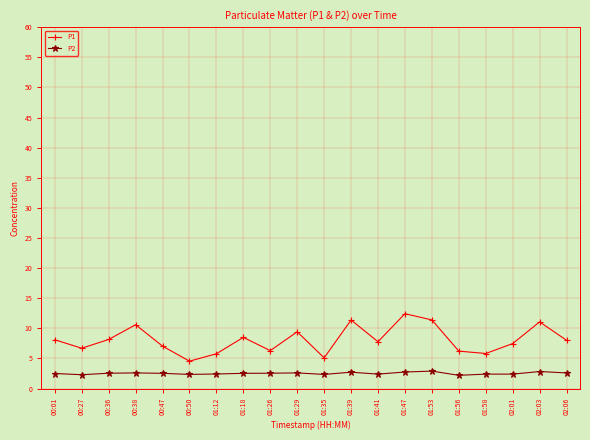

What is the difference between the second highest and second lowest values in the P2 series?

0.5